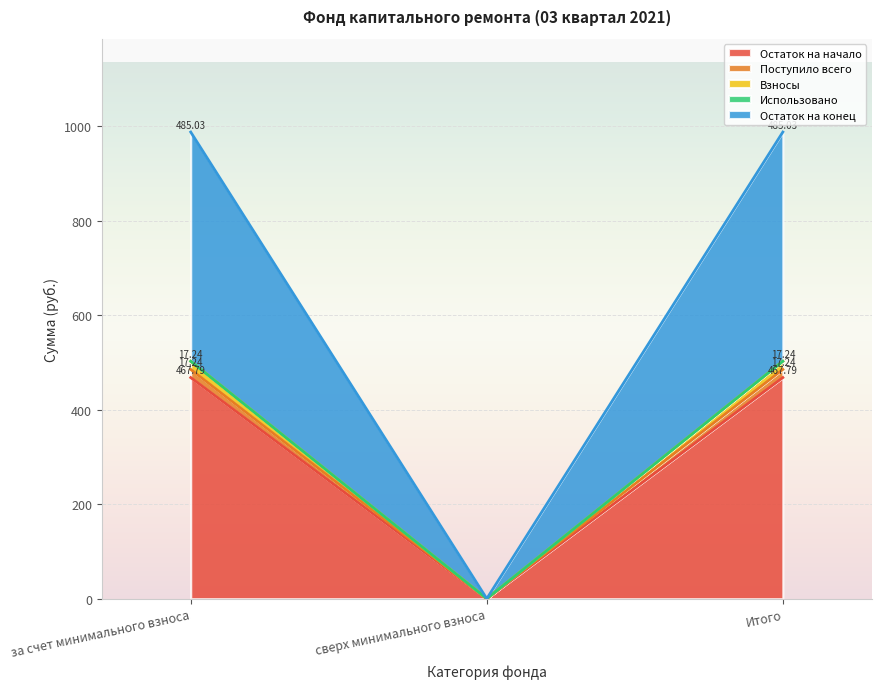

Is it true that Остаток на начало equals 0.0 at сверх минимального взноса?

True